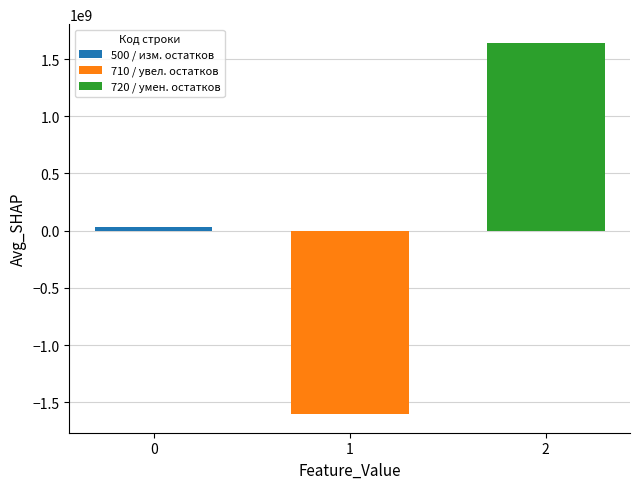

What is the minimum value shown in the chart?

-1603645654.8